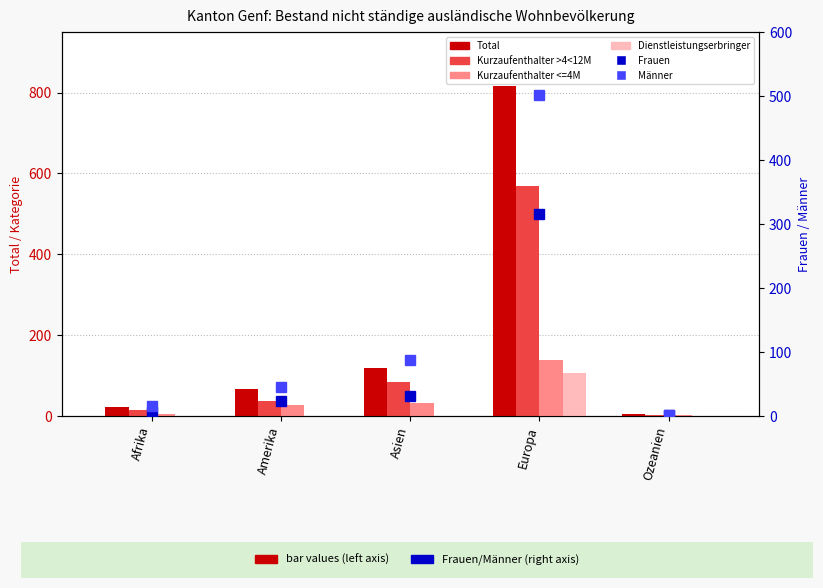

How many distinct data groups are displayed?

6